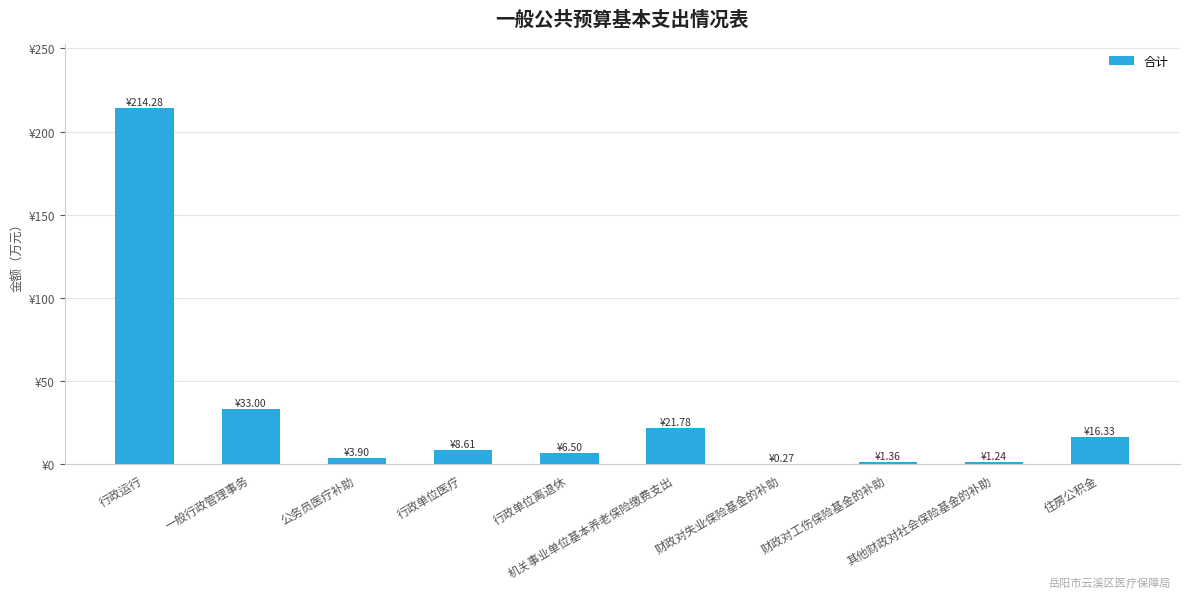

What is the value of the 6th bar from the left?

21.8